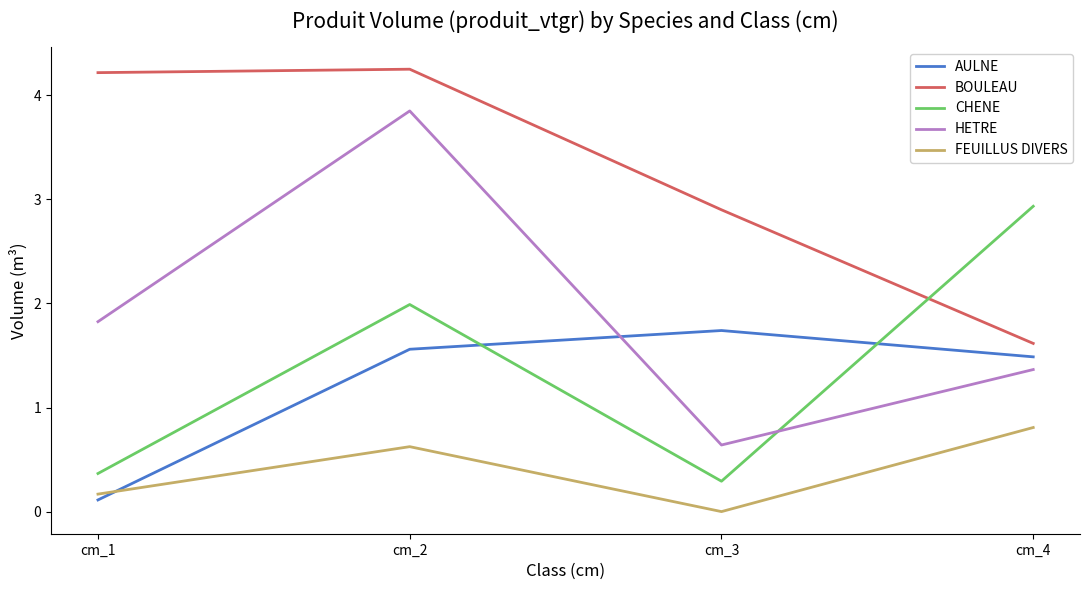

How many interior local peaks does the FEUILLUS DIVERS series have?

1